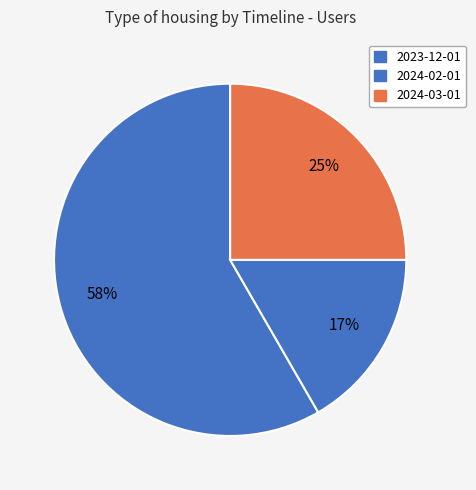

How many segments does this pie chart have?

3